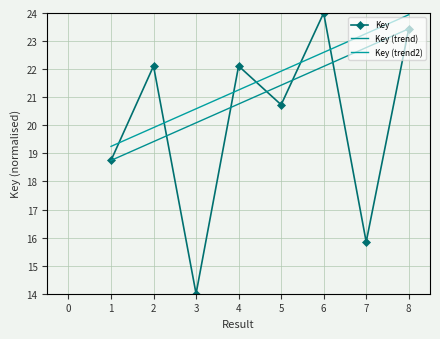

What is the sum of the Key (trend) values at 3 and 7?

42.9